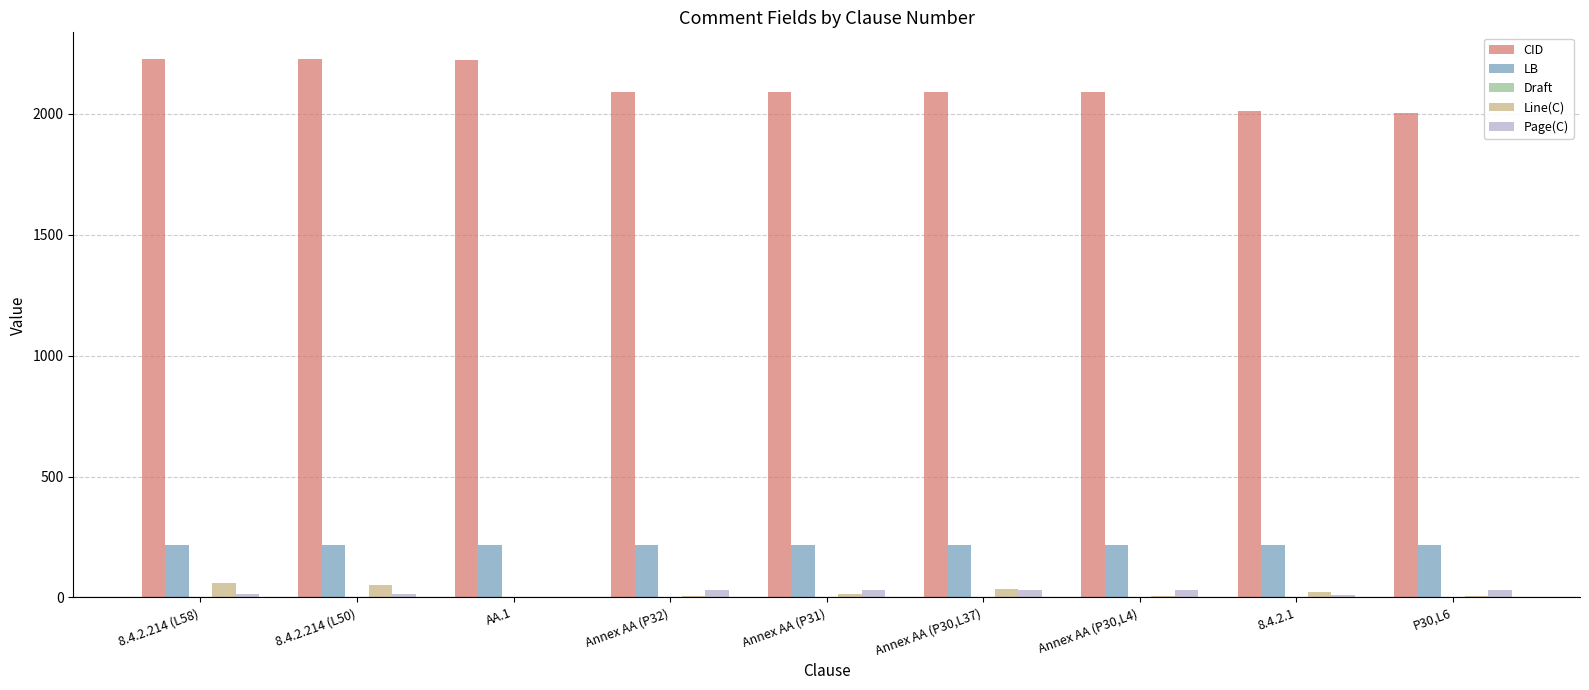

Which series has the largest total across all categories?

CID